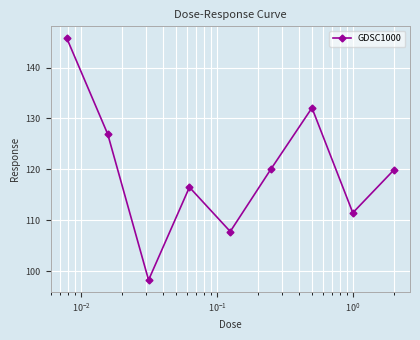

What is the value of the 2nd point from the left?

126.9